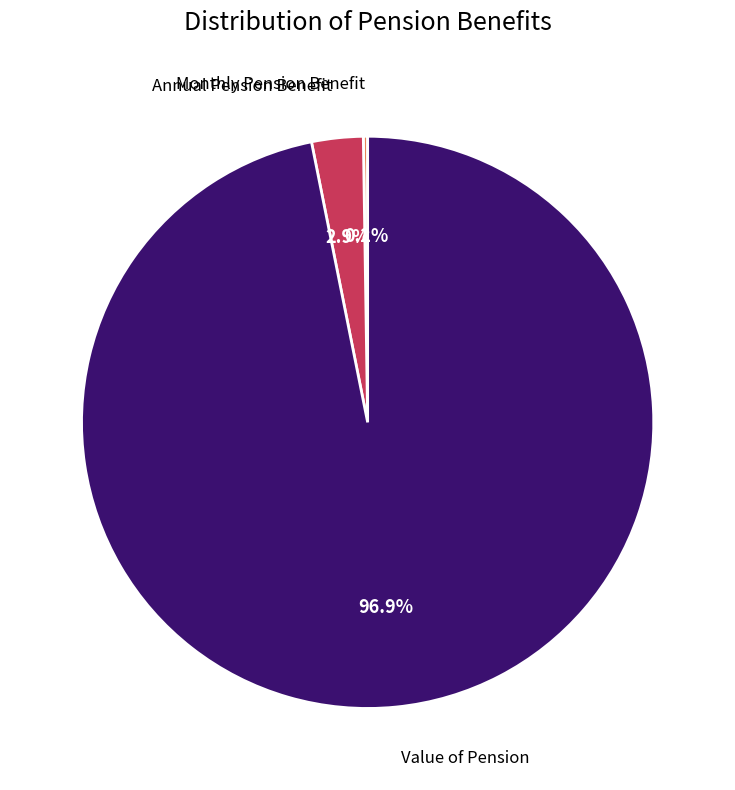

To the nearest percent, what is the difference between the largest and smallest slice percentages?

97%